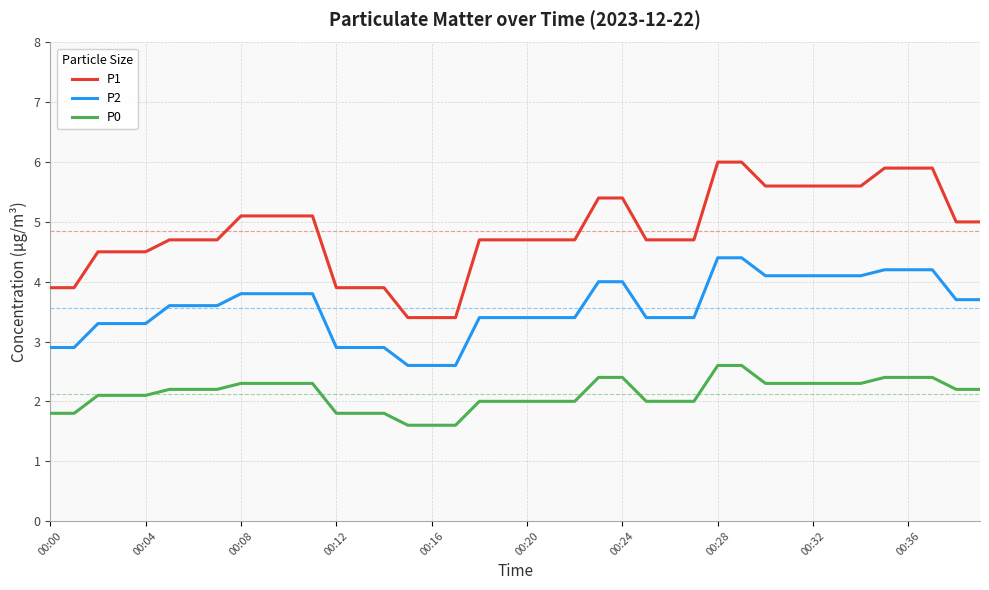

Rank the series by their average value, from lowest to highest.

P0, P2, P1